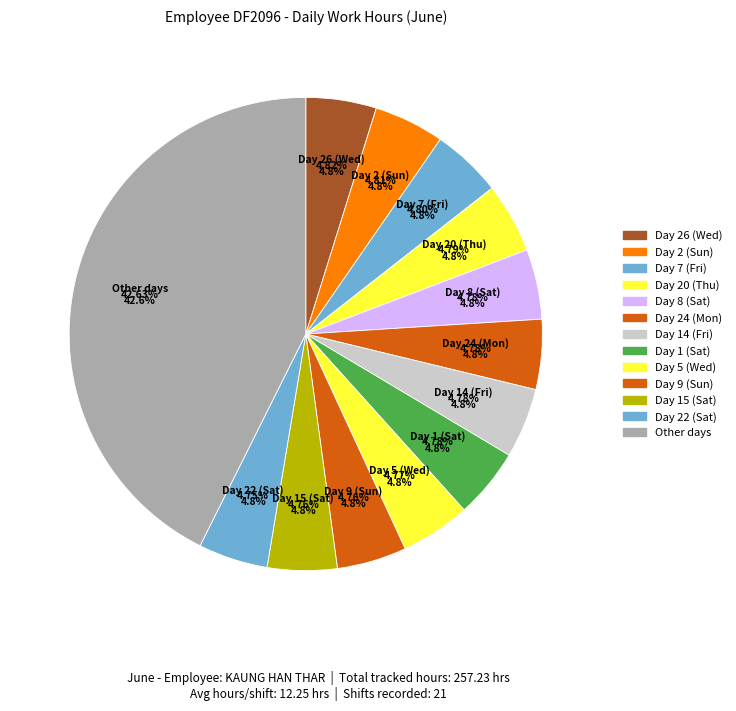

The Day 21 (Fri) slice represents 15% of the pie. True or false?

False